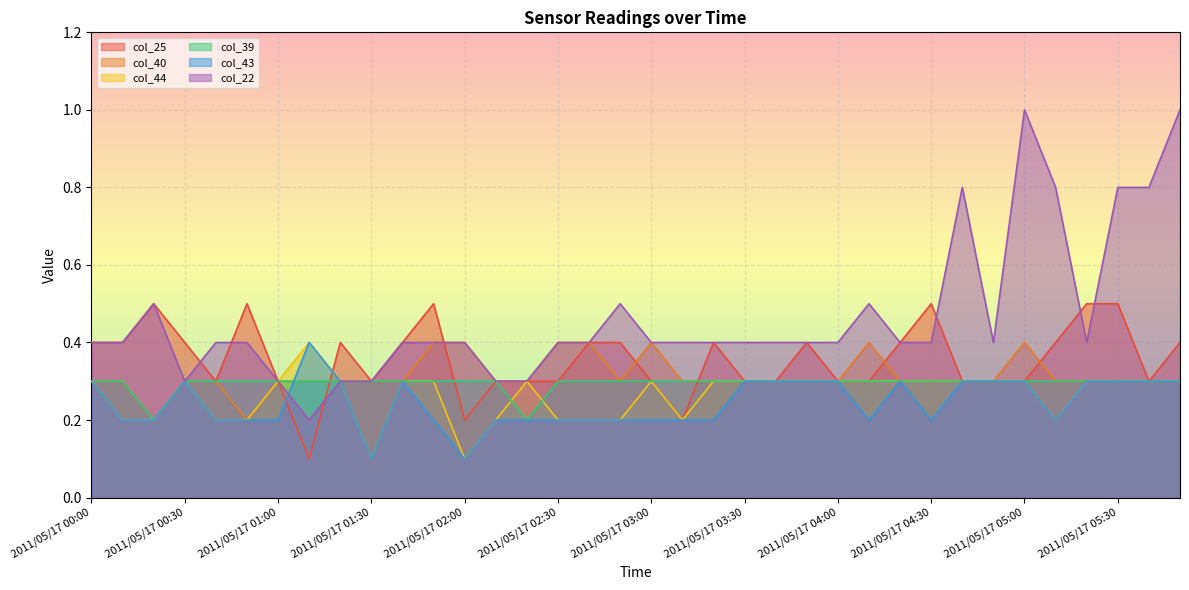

What are all the series names shown in the legend?

col_25, col_40, col_44, col_39, col_43, col_22